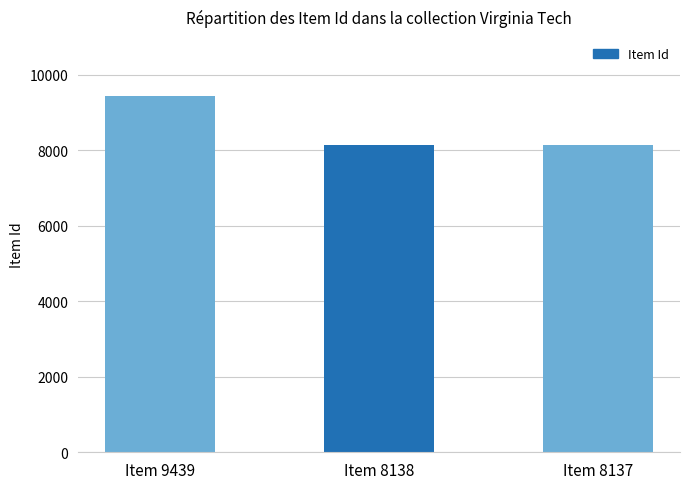

Approximately how many times larger is the value at Item 8137 compared to Item 9439?

0.9